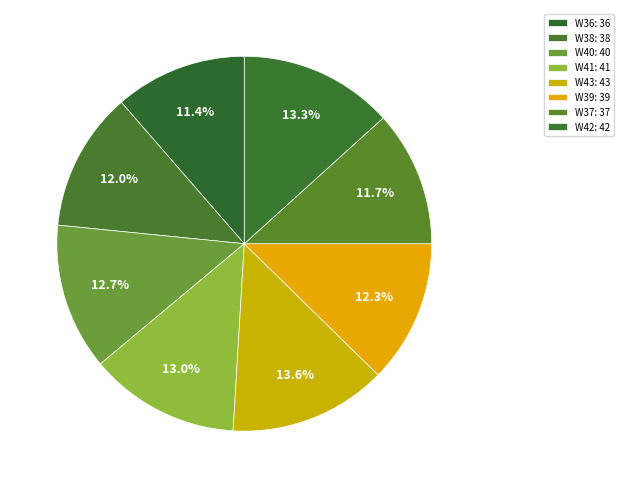

What is the largest slice in the pie chart?

W43